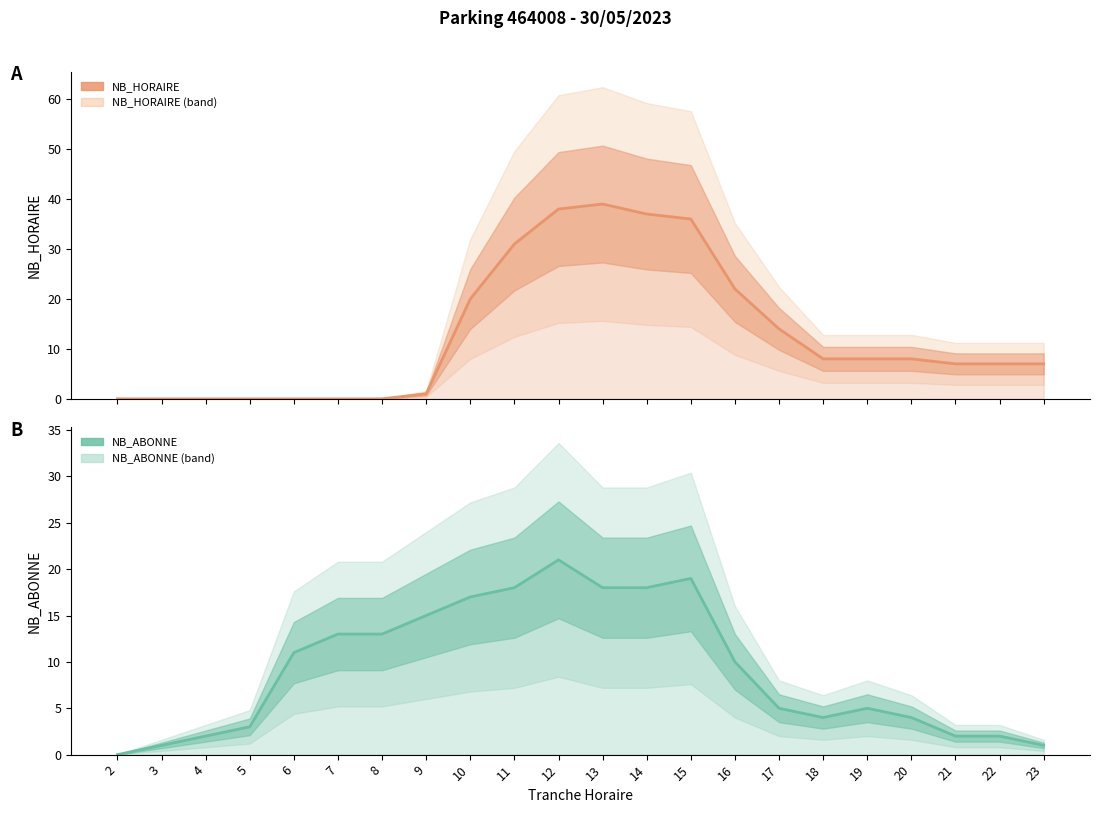

Rank the series by their average value, from highest to lowest.

NB_HORAIRE, NB_ABONNE